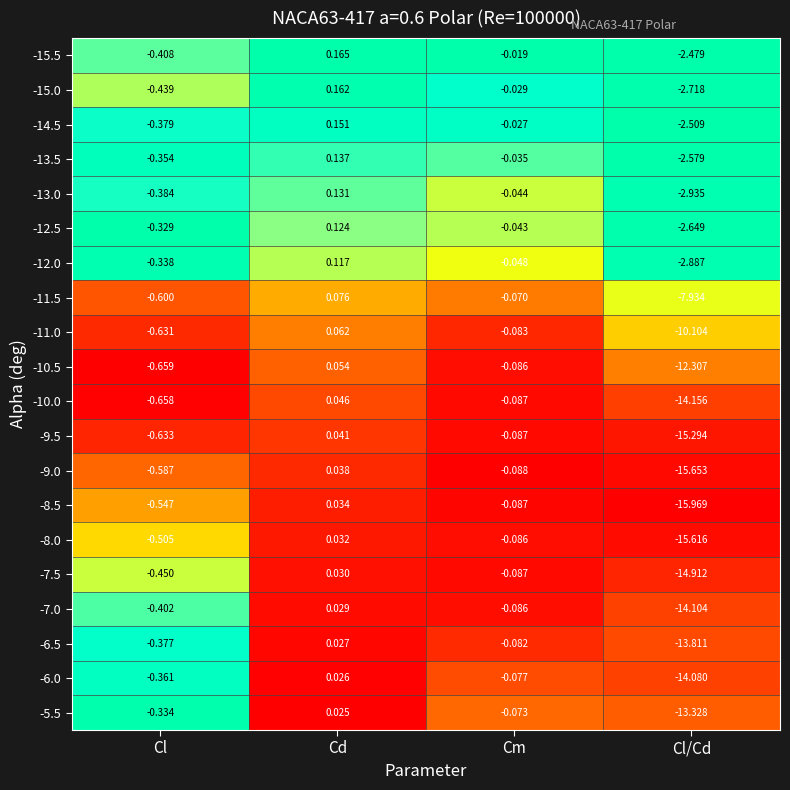

At which category does the chart reach its peak across all series?

Cd